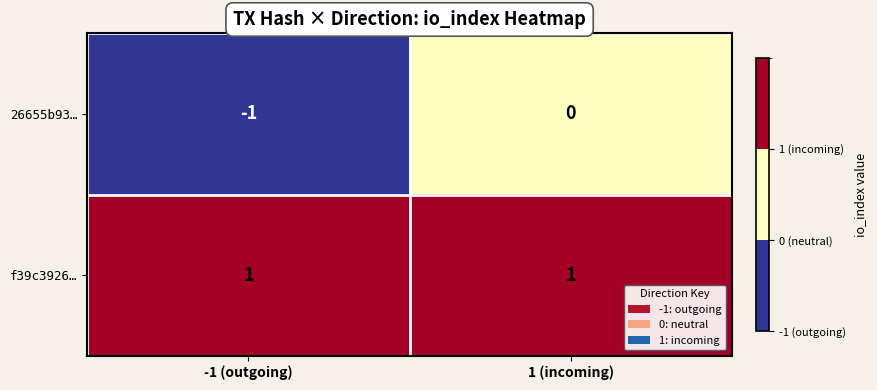

Reading right to left, list all the values displayed in this chart.

26655b93…: 0	-1
f39c3926…: 1	1